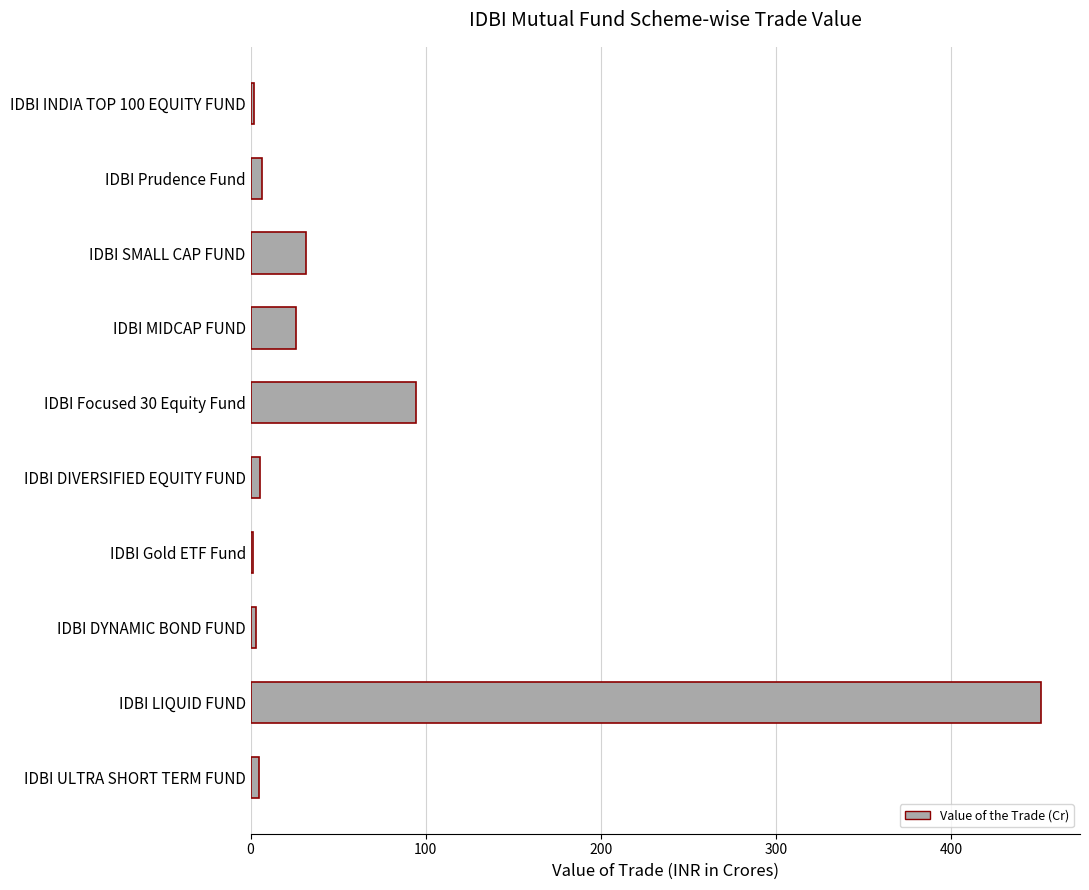

The chart shows a value of 682.1 at IDBI LIQUID FUND. True or false?

False